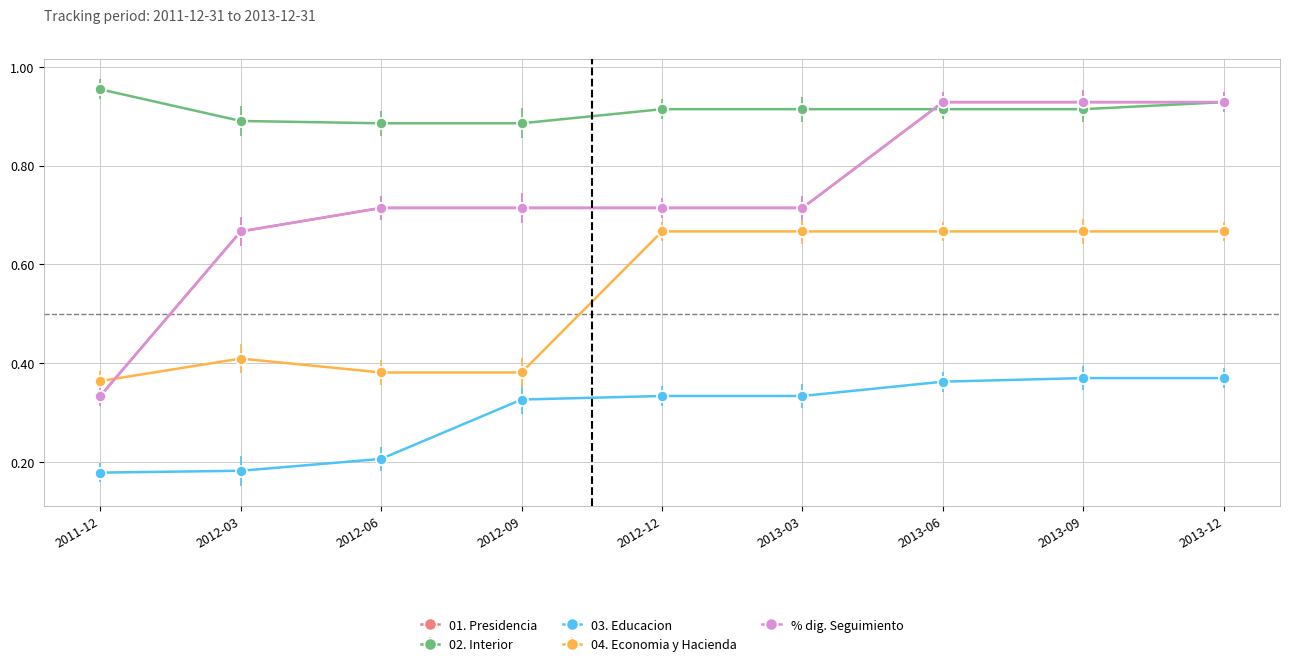

Reading right to left, list all the values displayed in this chart.

01. Presidencia: 0.9	0.9	0.9	0.7	0.7	0.7	0.7	0.7	0.3
02. Interior: 0.9	0.9	0.9	0.9	0.9	0.9	0.9	0.9	1.0
03. Educacion: 0.4	0.4	0.4	0.3	0.3	0.3	0.2	0.2	0.2
04. Economia y Hacienda: 0.7	0.7	0.7	0.7	0.7	0.4	0.4	0.4	0.4
% dig. Seguimiento: 0.9	0.9	0.9	0.7	0.7	0.7	0.7	0.7	0.3